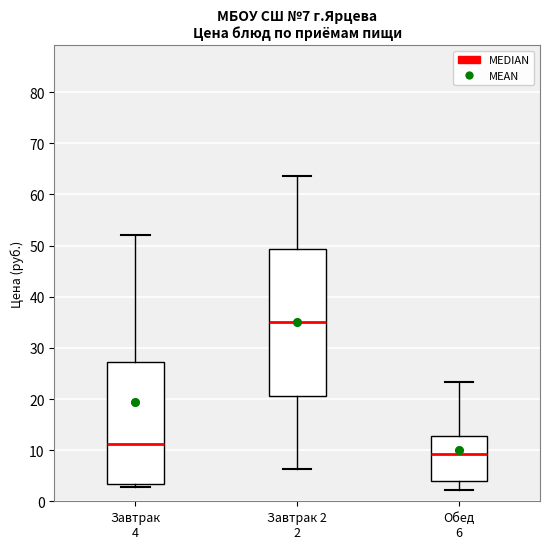

Which box's median line is the highest?

Завтрак 2 2